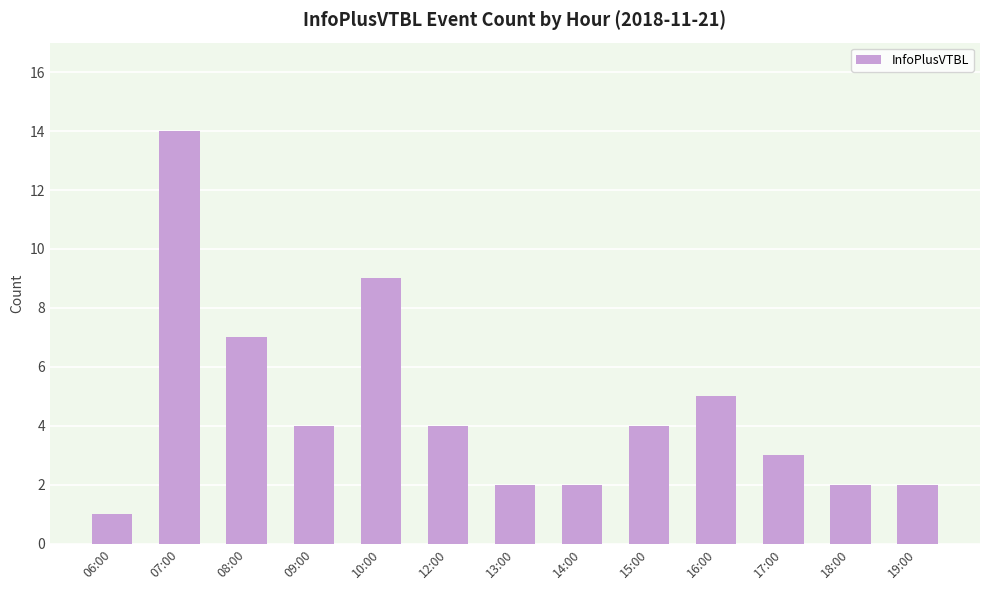

The value at 06:00 is 1. True or false?

True